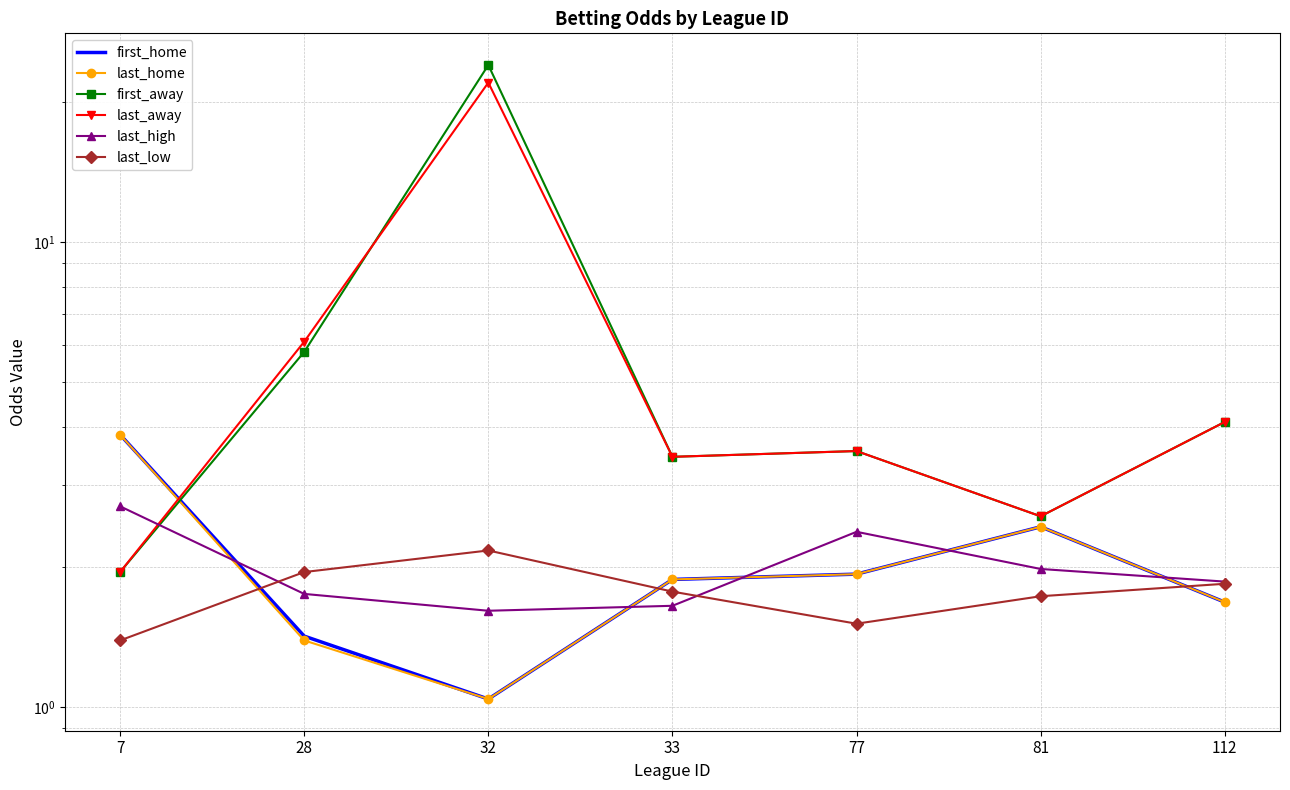

Reading left to right, extract all data points from this chart.

first_home: 7=3.9	28=1.4	32=1.0	33=1.9	77=1.9	81=2.4	112=1.7
last_home: 7=3.9	28=1.4	32=1.0	33=1.9	77=1.9	81=2.4	112=1.7
first_away: 7=1.9	28=5.8	32=24.0	33=3.5	77=3.5	81=2.6	112=4.1
last_away: 7=1.9	28=6.1	32=22.0	33=3.5	77=3.5	81=2.6	112=4.1
last_high: 7=2.7	28=1.8	32=1.6	33=1.6	77=2.4	81=2.0	112=1.9
last_low: 7=1.4	28=1.9	32=2.2	33=1.8	77=1.5	81=1.7	112=1.8